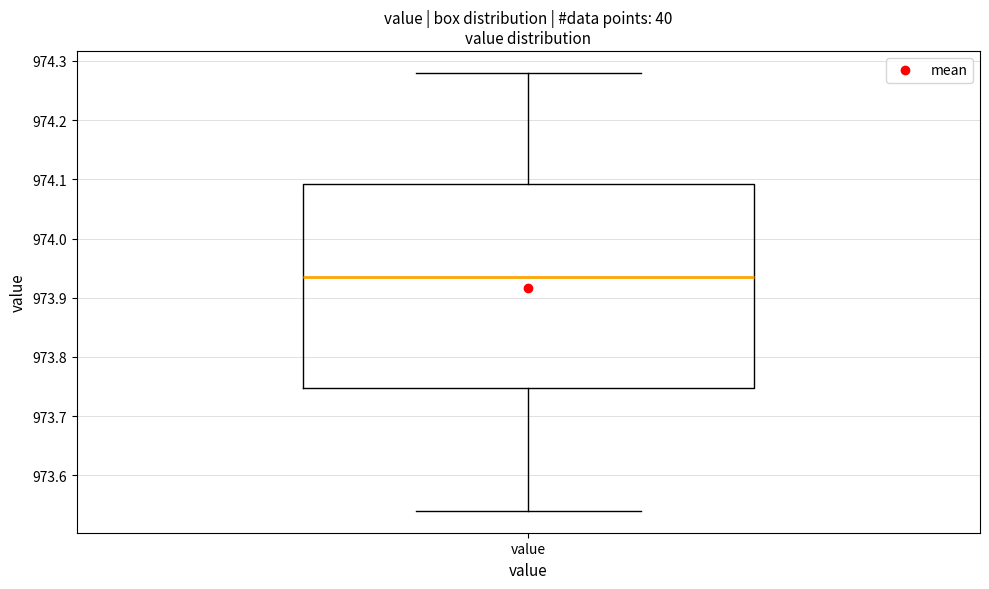

Where is the lower edge of the box for value on the y-axis? The values are not printed on the chart, so give them approximately, as read against the axis.

973.75